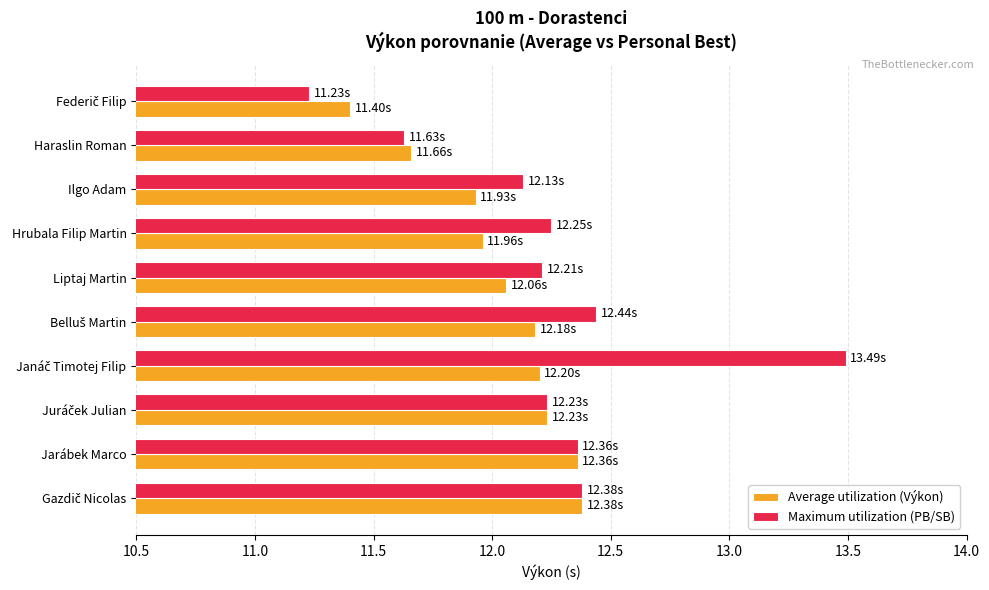

Which series has the widest spread of values?

Maximum utilization (PB/SB)